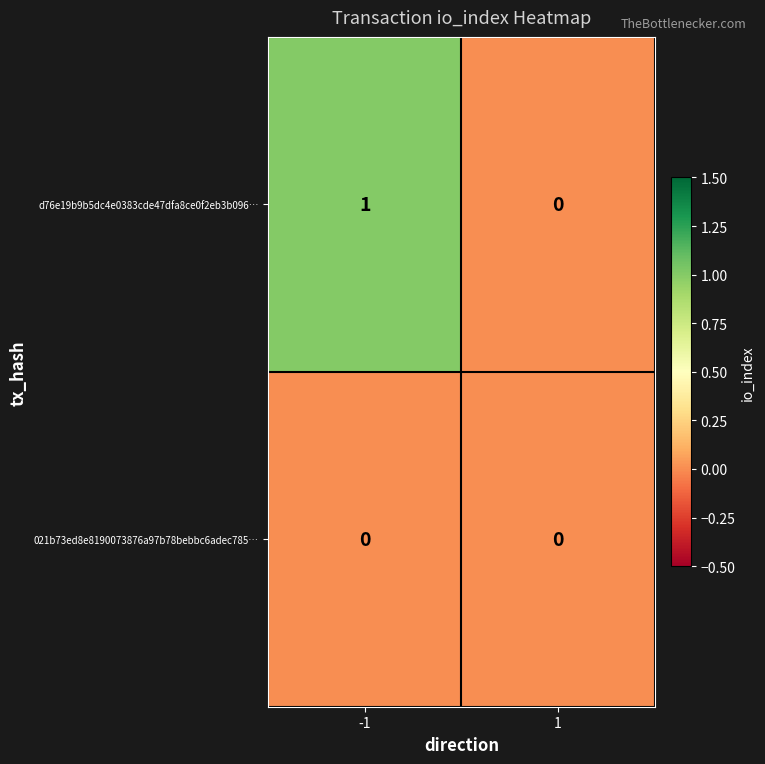

Which series has the largest total across all categories?

d76e19b9b5dc4e0383cde47dfa8ce0f2eb3b096…